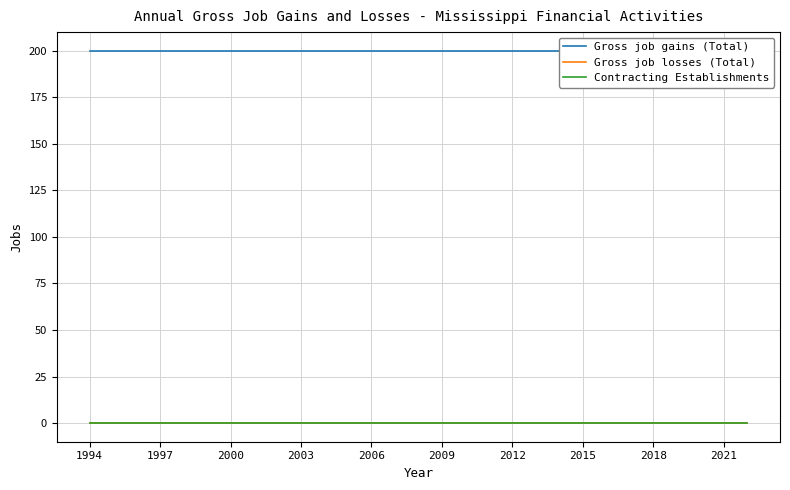

Is the value of Contracting Establishments at 2009 greater than the value of Gross job gains (Total) at 2015?

No